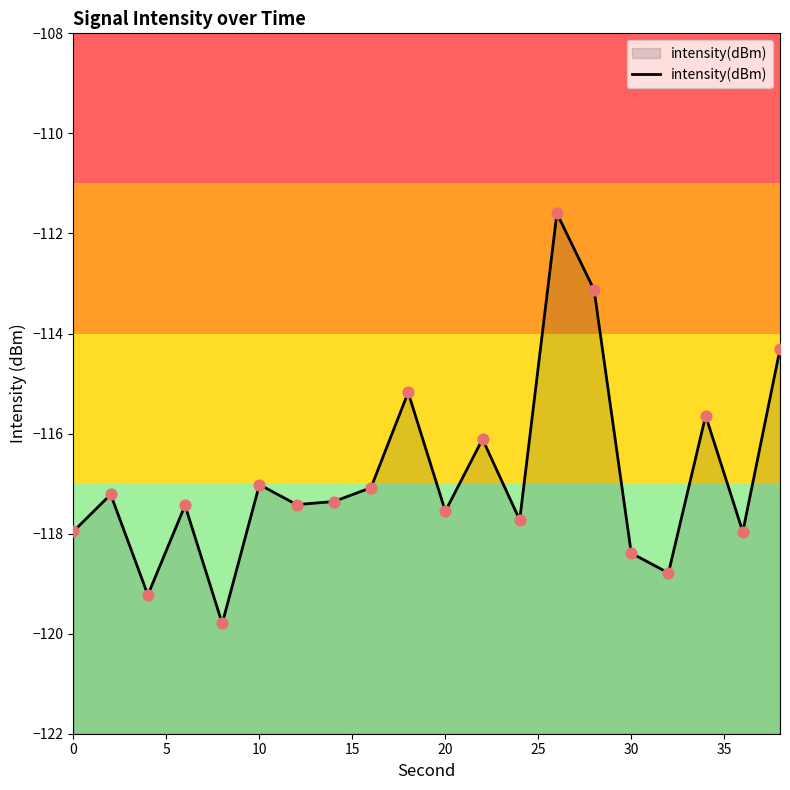

Between 20 and 10, which is larger?

10